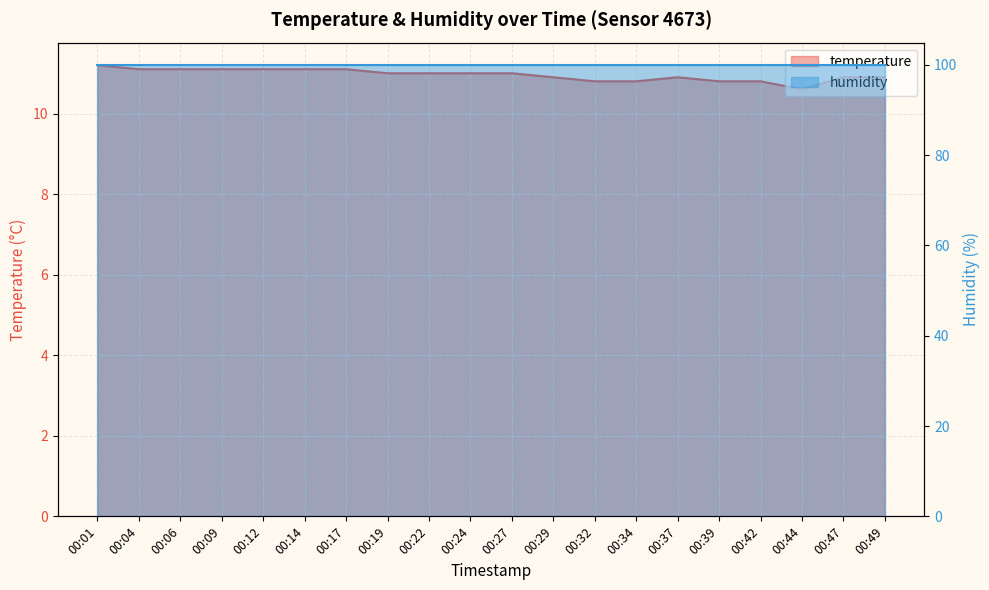

Is it true that the value at 00:19 is 11.0?

True